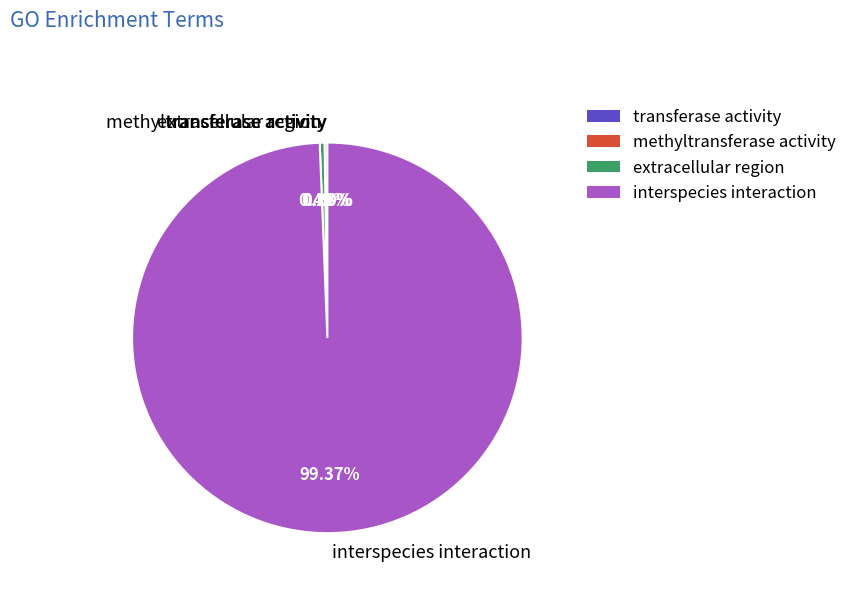

What is the largest slice in the pie chart?

interspecies interaction